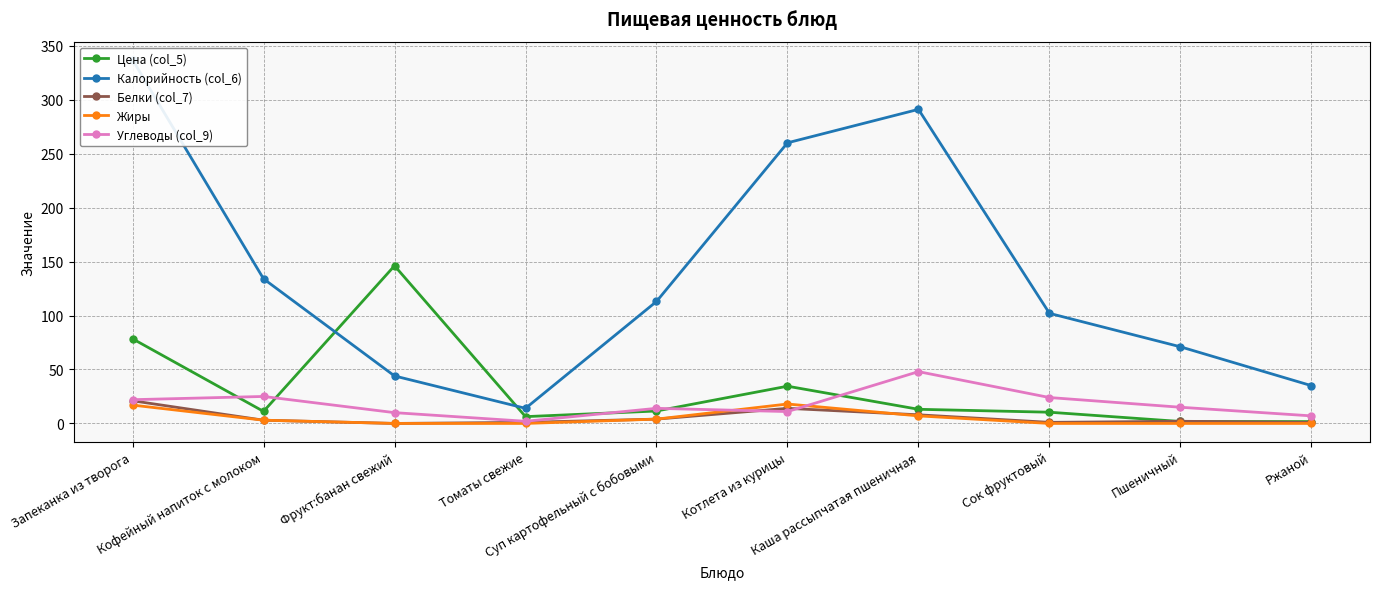

The value of Калорийность (col_6) at Фрукт:банан свежий is 63.6. True or false?

False